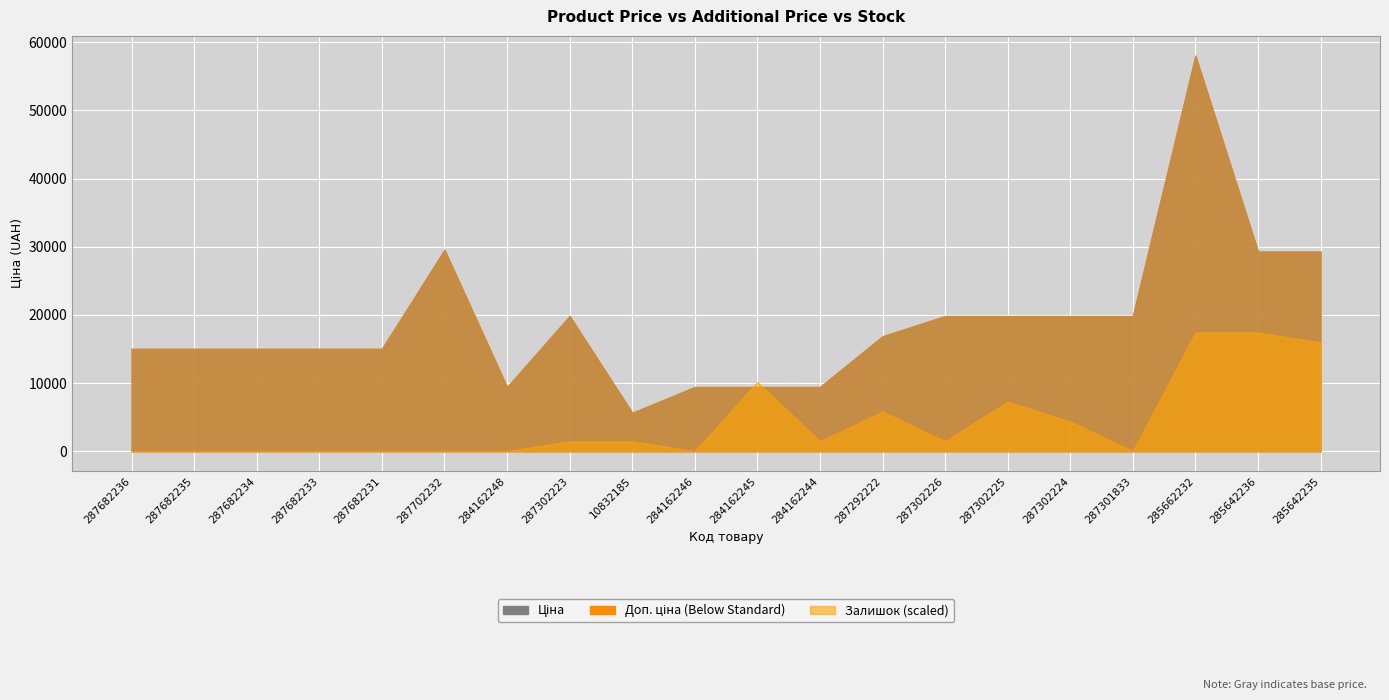

Reading left to right, transcribe all the data shown in this chart.

Ціна: 15019.2	15019.2	15019.2	15019.2	15019.2	29548.9	9416.9	19831.1	5636.0	9416.9	9416.9	9416.9	16863.2	19831.1	19831.1	19831.1	19831.1	58037.0	29294.9	29294.9
Доп. ціна: 15019.2	15019.2	15019.2	15019.2	15019.2	29548.9	9416.9	19831.1	5636.0	9416.9	9416.9	9416.9	16863.2	19831.1	19831.1	19831.1	19831.1	58037.0	29294.9	29294.9
Залишок: 0.0	0.0	0.0	0.0	0.0	0.0	0.0	1.0	1.0	0.0	7.0	1.0	4.0	1.0	5.0	3.0	0.0	12.0	12.0	11.0